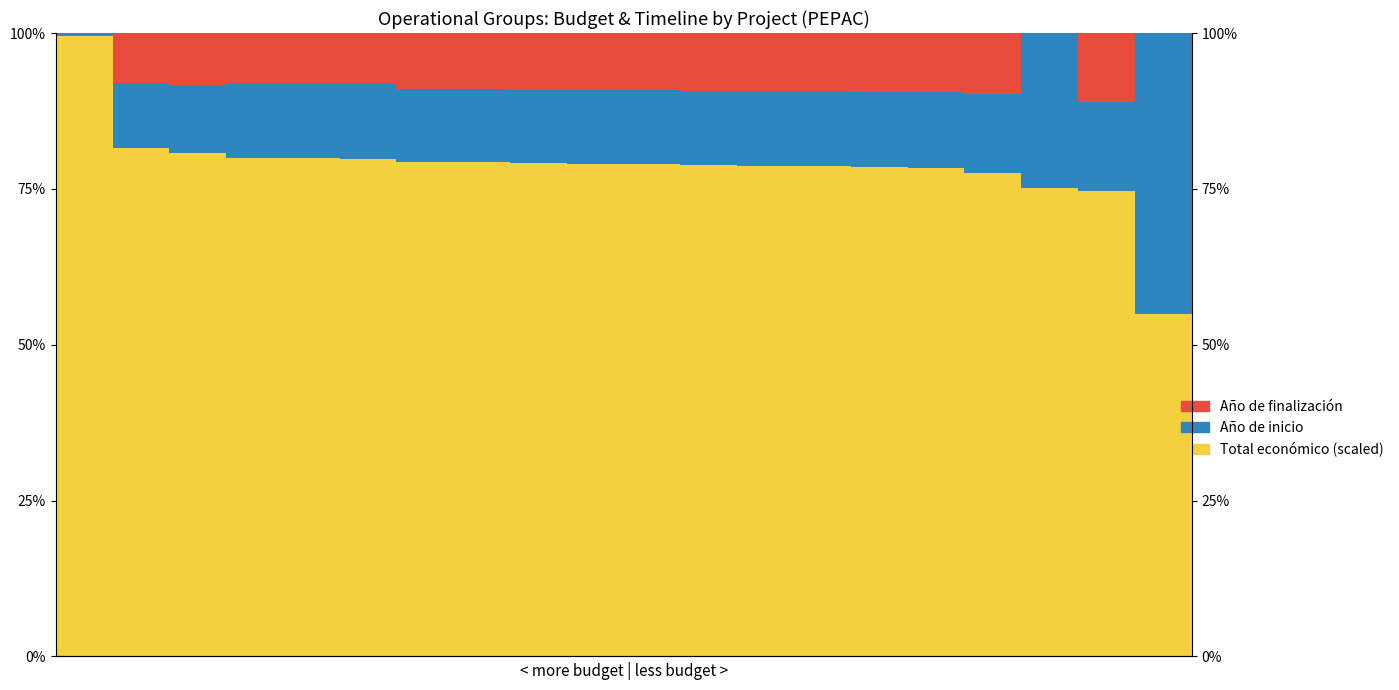

What are all the series names shown in the legend?

Total económico (scaled), Año de inicio, Año de finalización